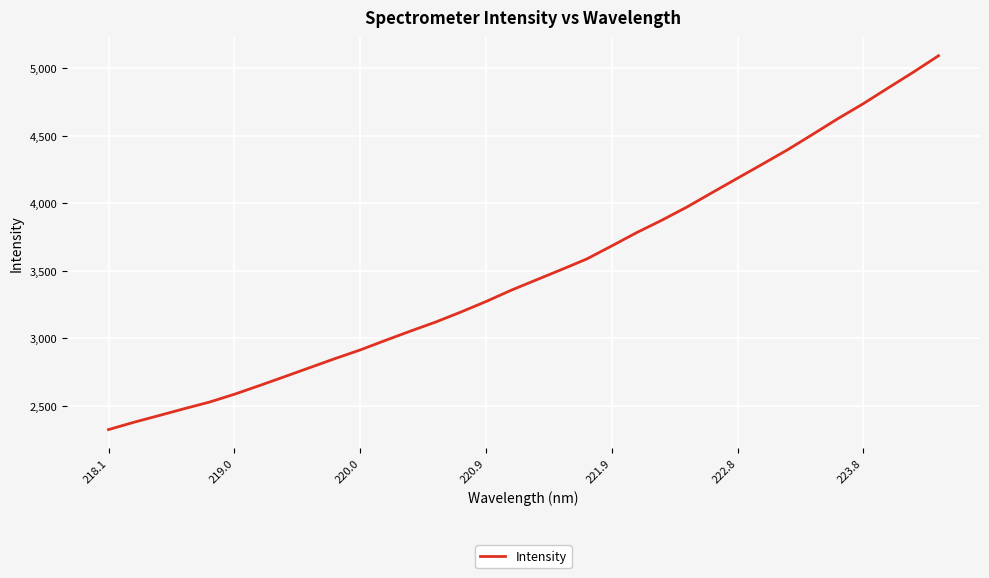

What is the maximum value shown in the chart?

5093.0